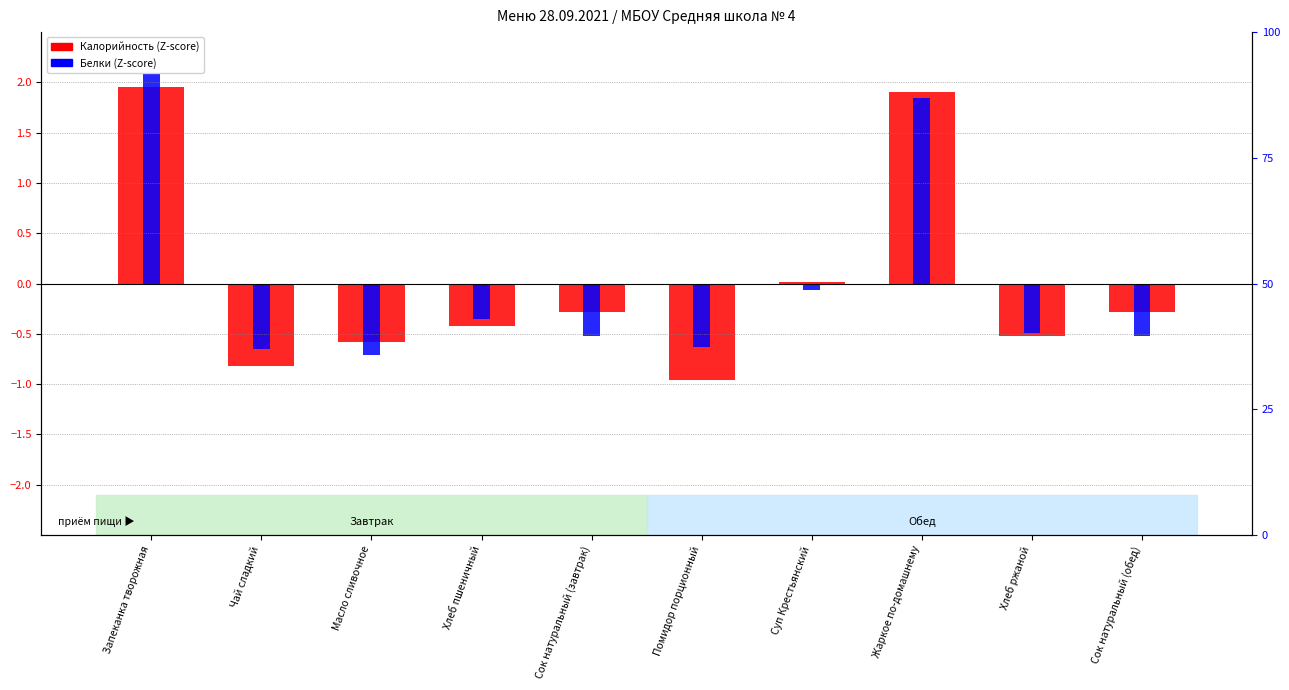

Rank the series by their average value, from lowest to highest.

Белки (Z-score), Калорийность (Z-score)